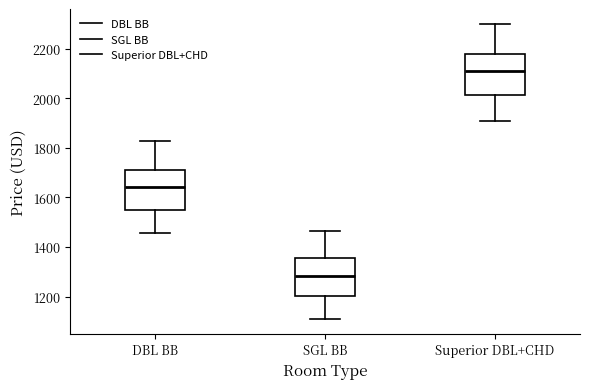

Where does the lower whisker of the box for DBL BB end on the y-axis? The values are not printed on the chart, so give them approximately, as read against the axis.

1460